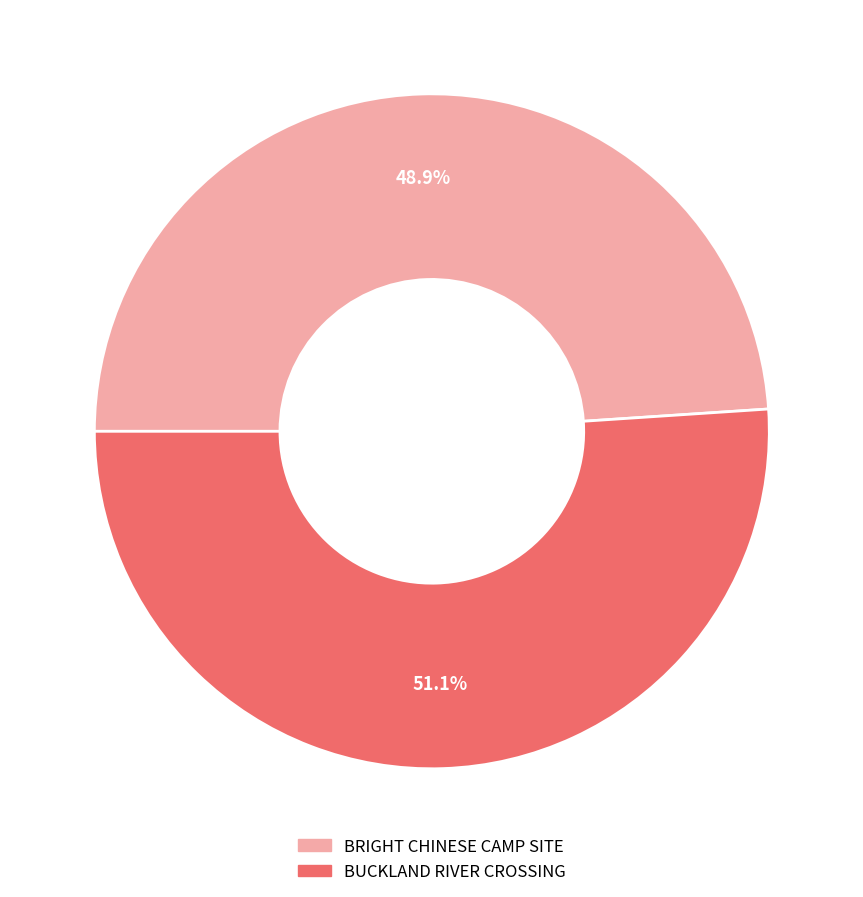

How many segments does this pie chart have?

2